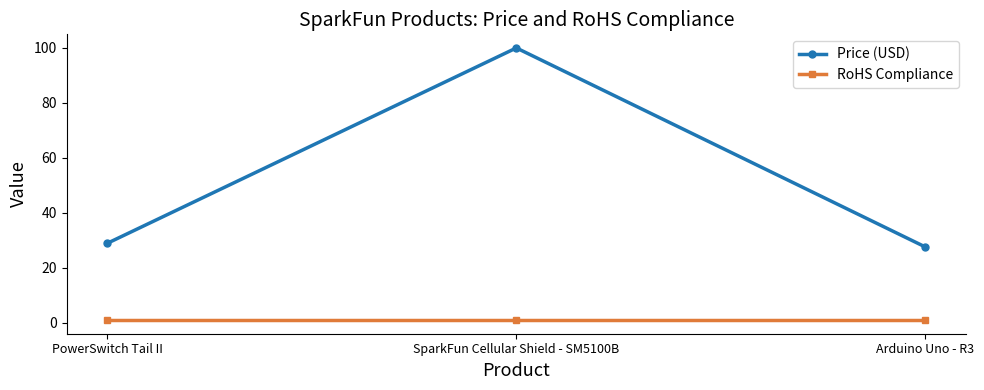

How many lines are shown in the chart?

2